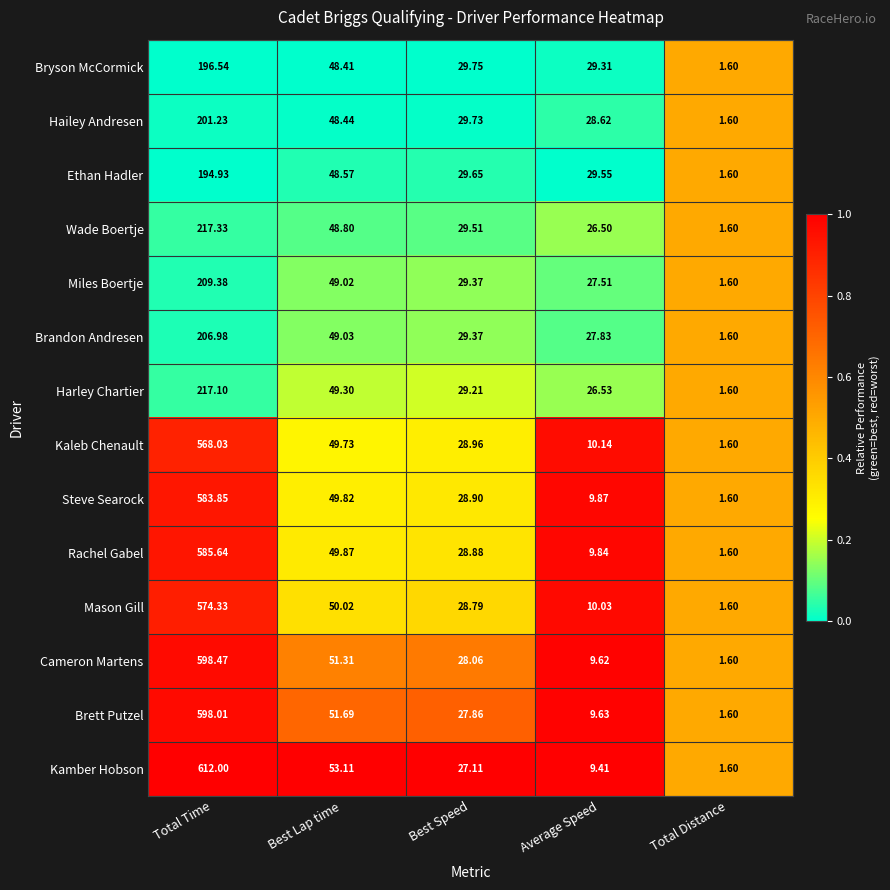

At which category is the sum across all series the highest?

Total Time